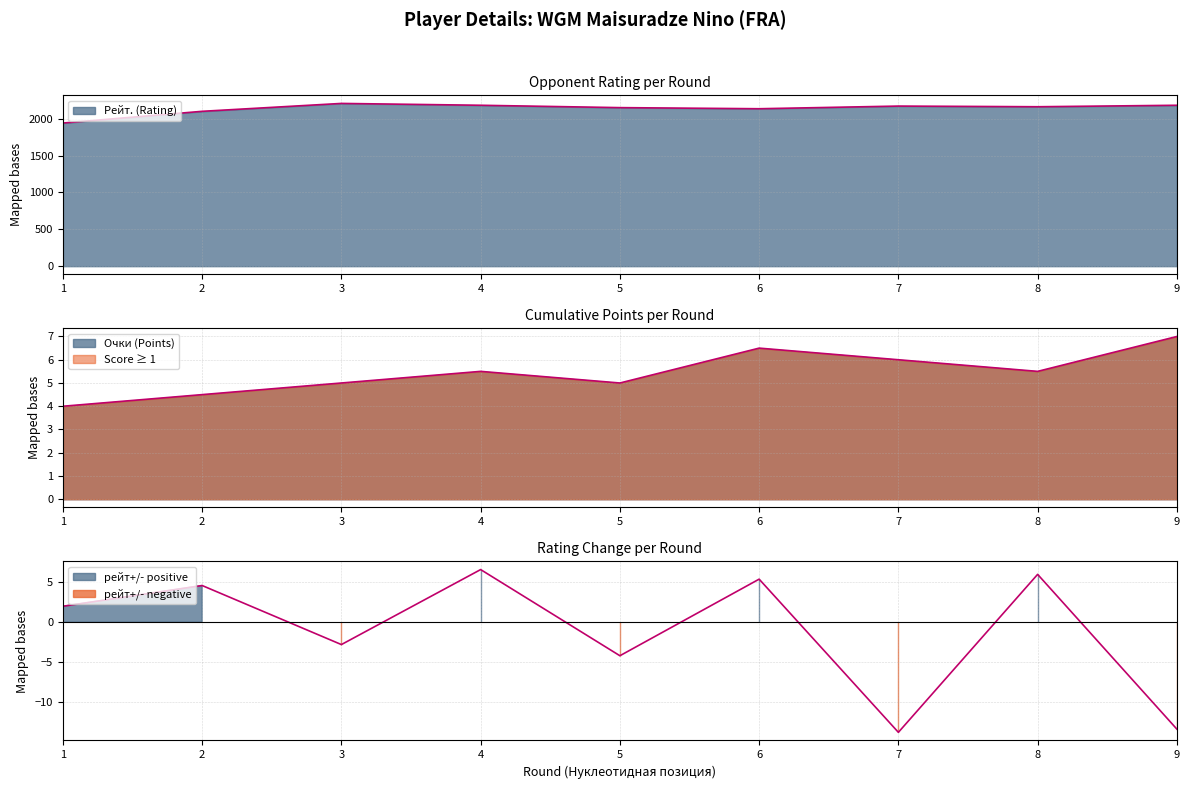

How many values in the рейт+/- (Rating change) series are below 2?

4